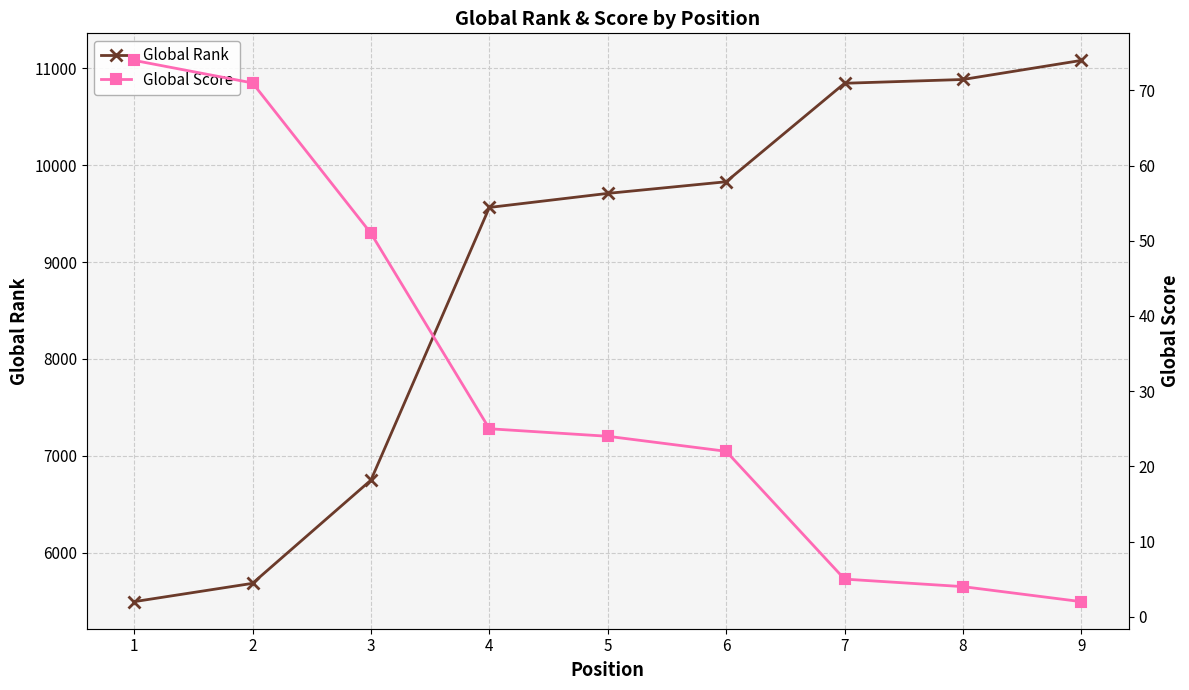

What is the minimum value shown in the chart?

2